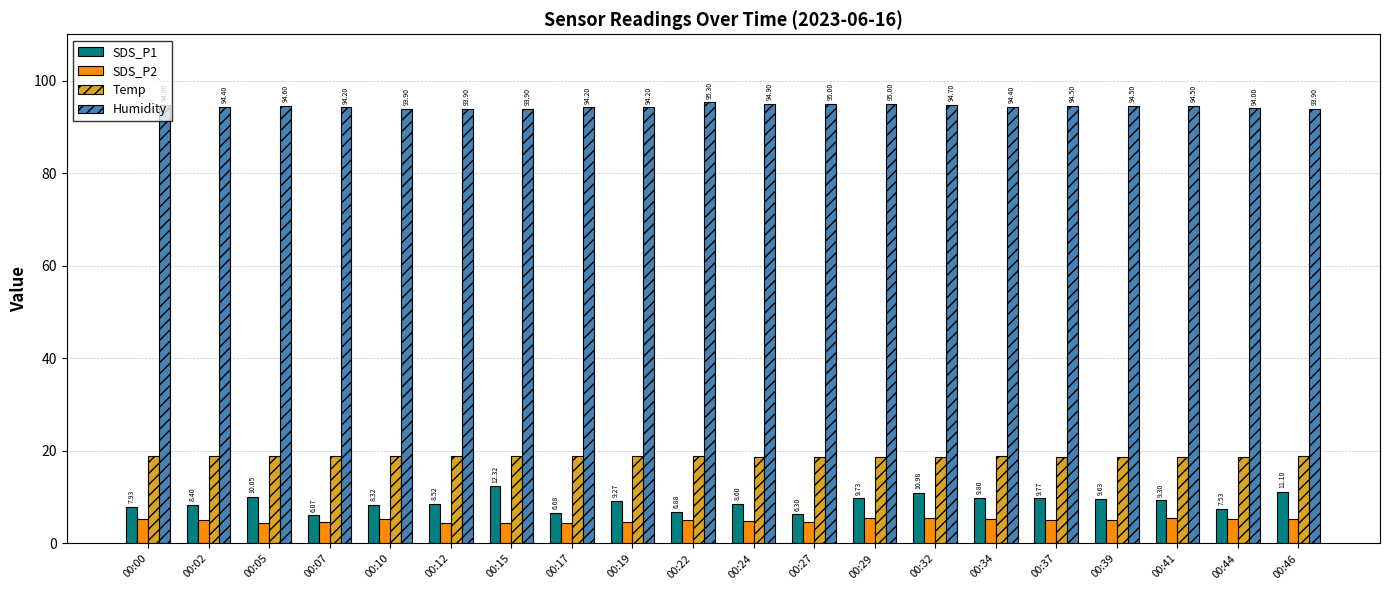

The Temp series shows 33.6 at 00:29. True or false?

False